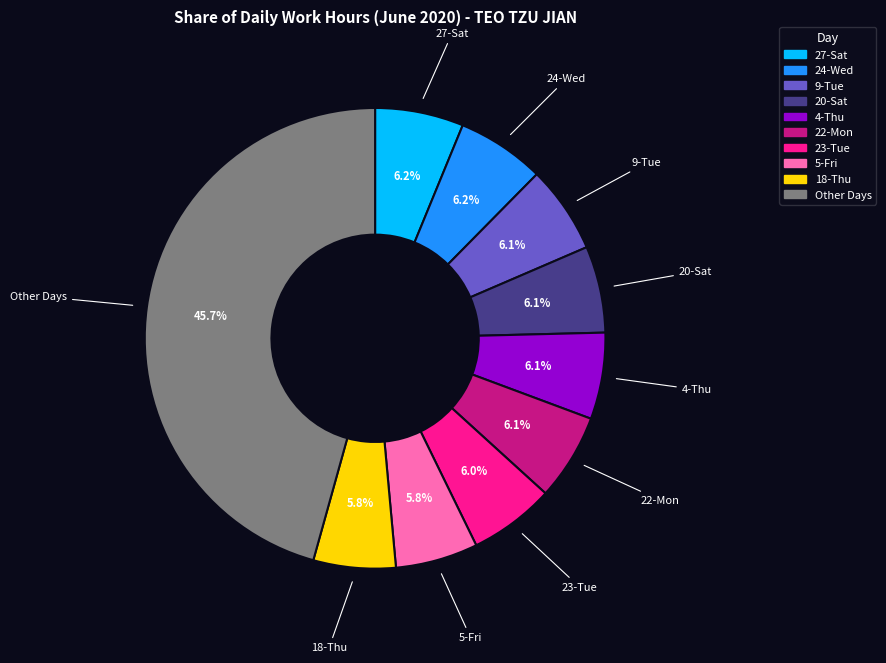

Is there a majority slice in this chart?

No